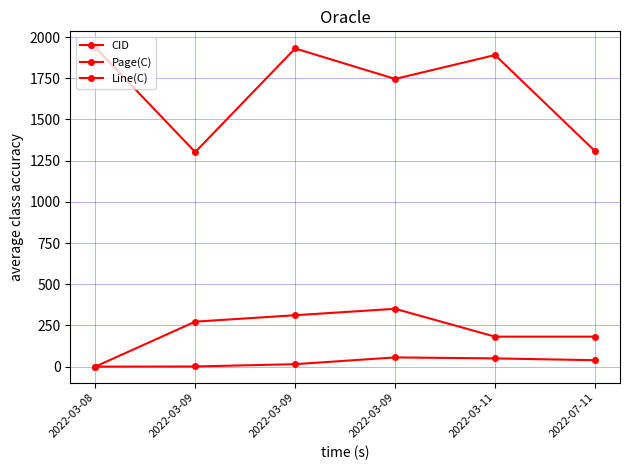

What is the approximate value of Line(C) at 2022-07-11, to the nearest 5?

40